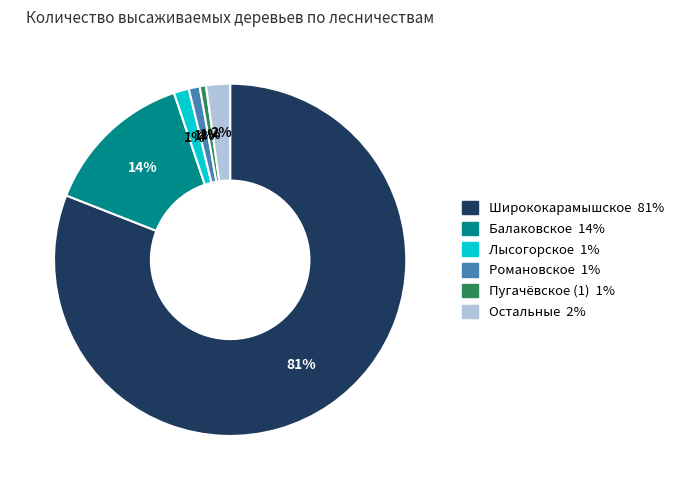

To the nearest percent, what is the average slice percentage?

17%